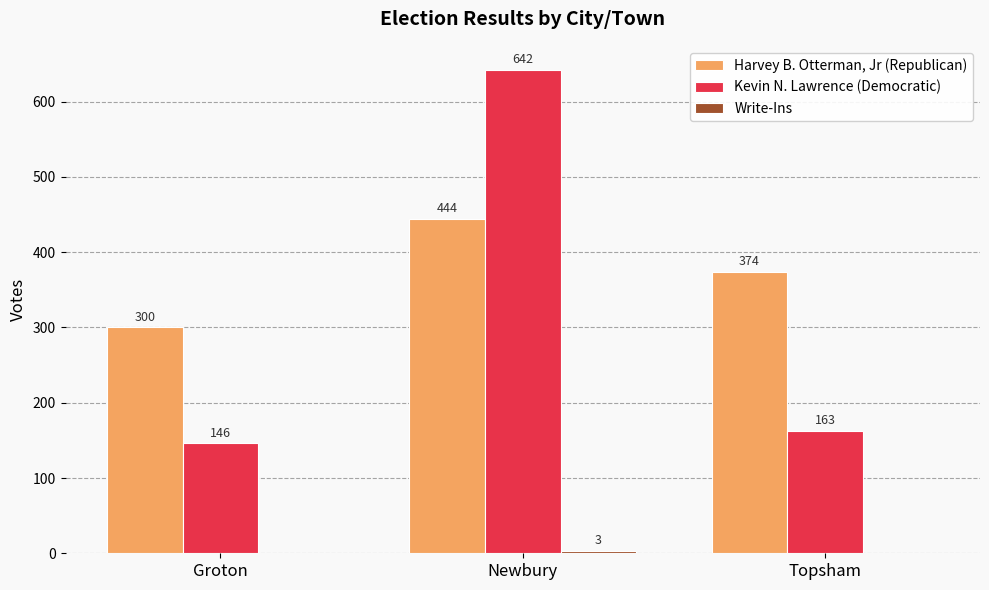

Where is Harvey B. Otterman, Jr (Republican) nearest to the value 372?

Topsham